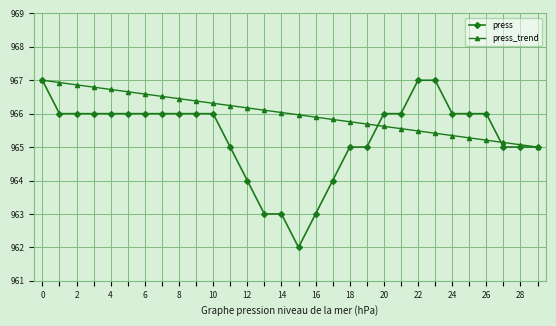

What is the minimum value for press?

962.0